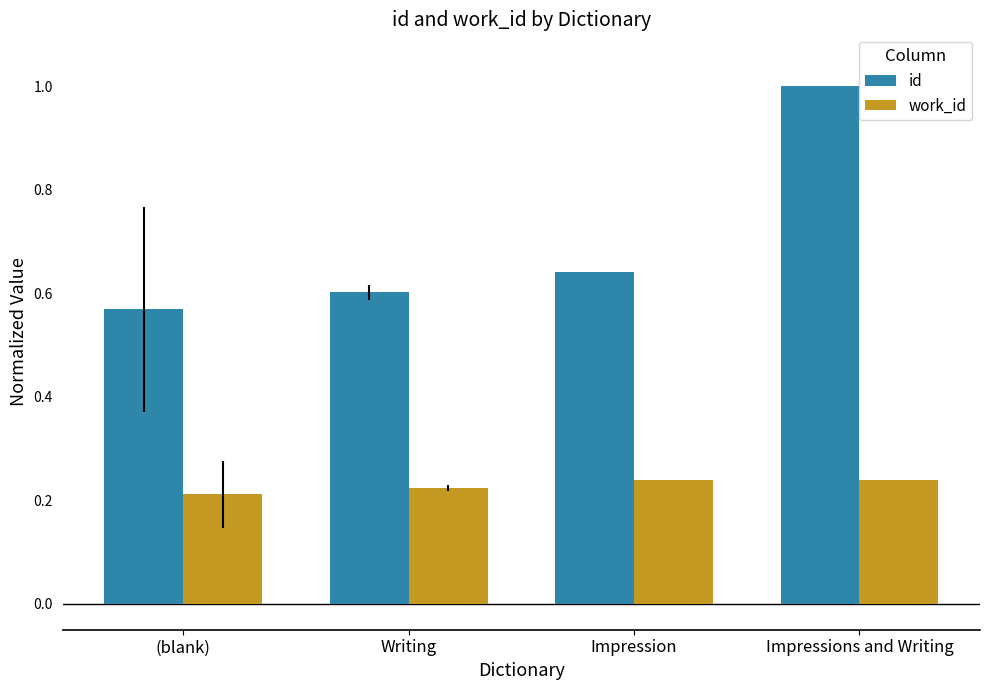

Where is id nearest to the value 0?

(blank)